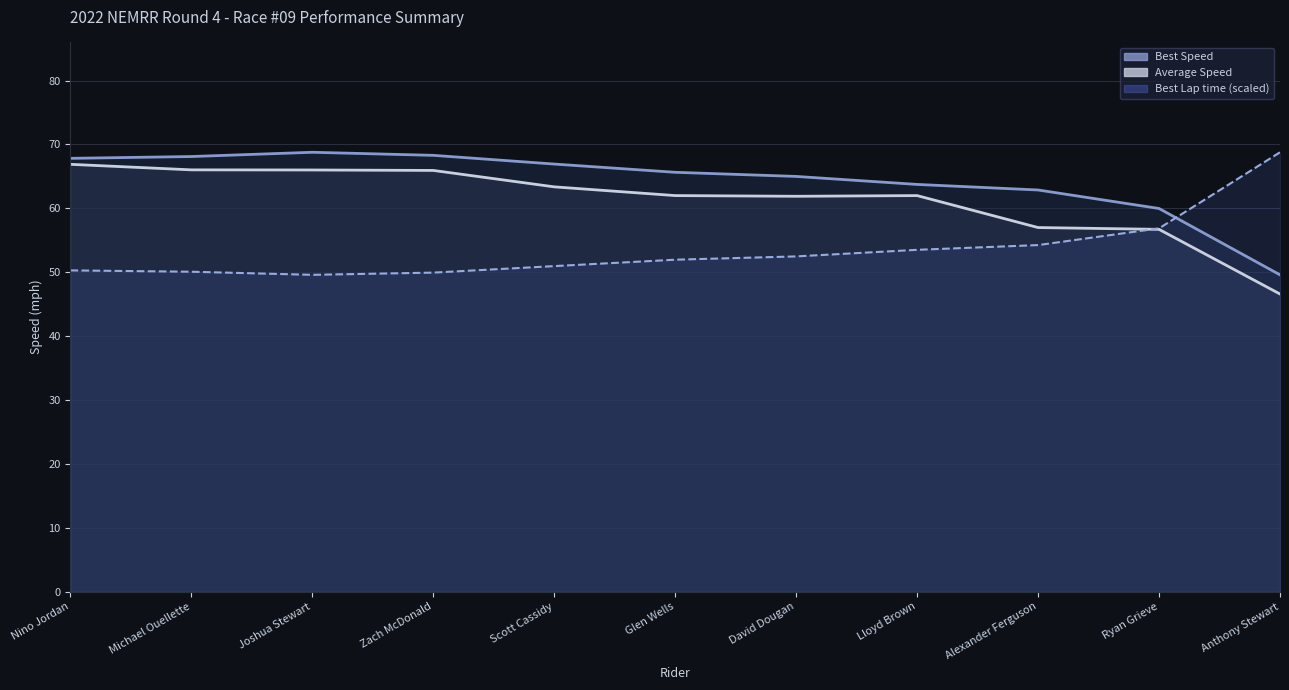

Which series has the largest total across all categories?

Best Speed